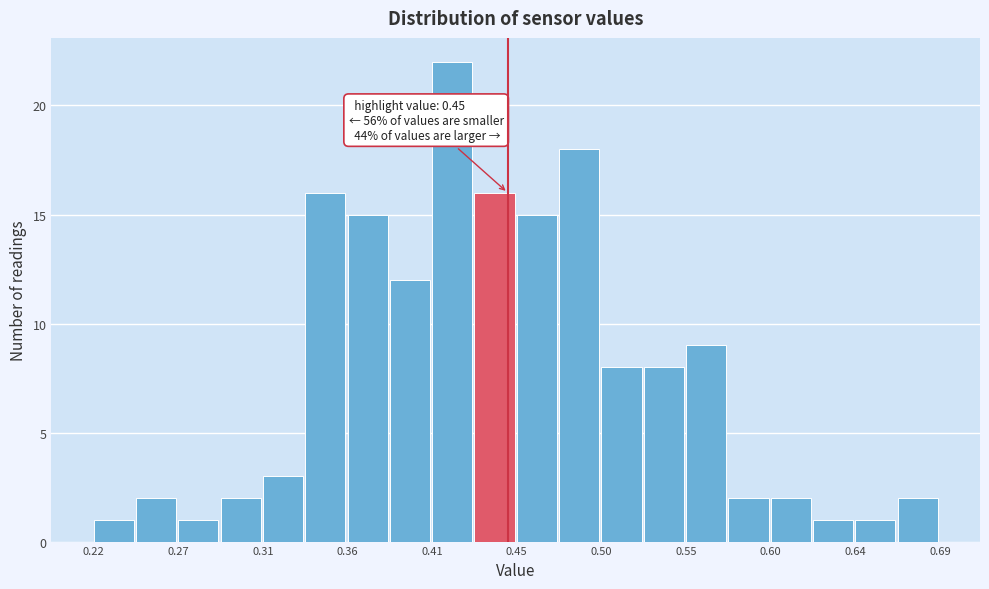

Over which range of the x-axis is the bar tallest?

0.410 to 0.430